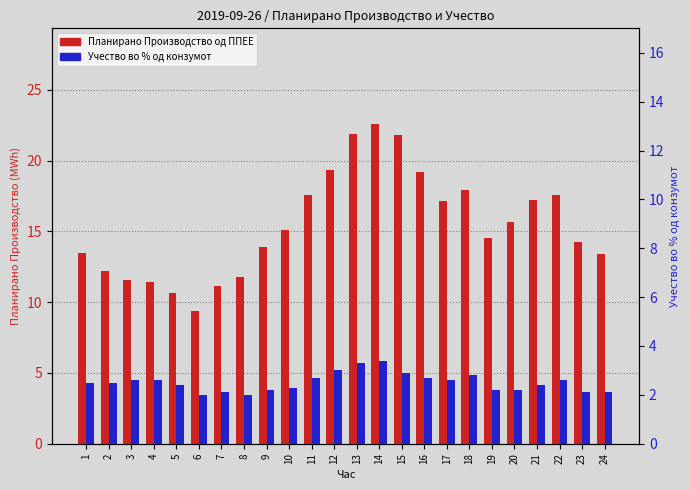

Rank the categories by Учество во % од конзумот value from lowest to highest.

6, 8, 7, 23, 24, 9, 19, 20, 10, 5, 21, 1, 2, 3, 4, 17, 22, 11, 16, 18, 15, 12, 13, 14